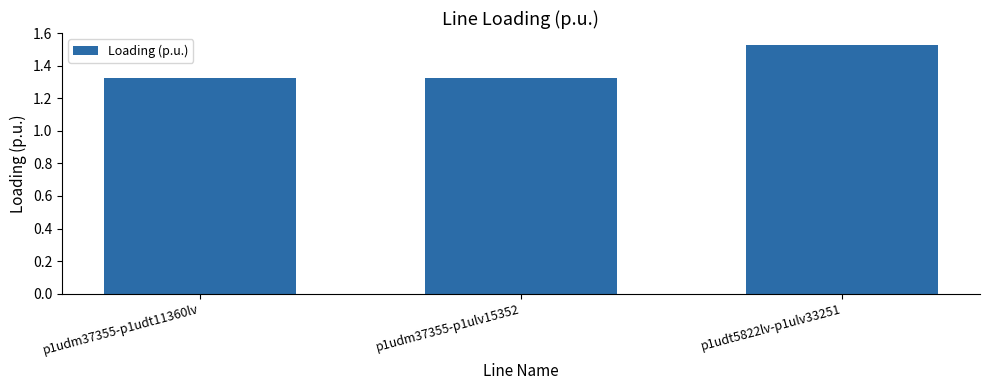

Count the values in the range 1 to 2.

3